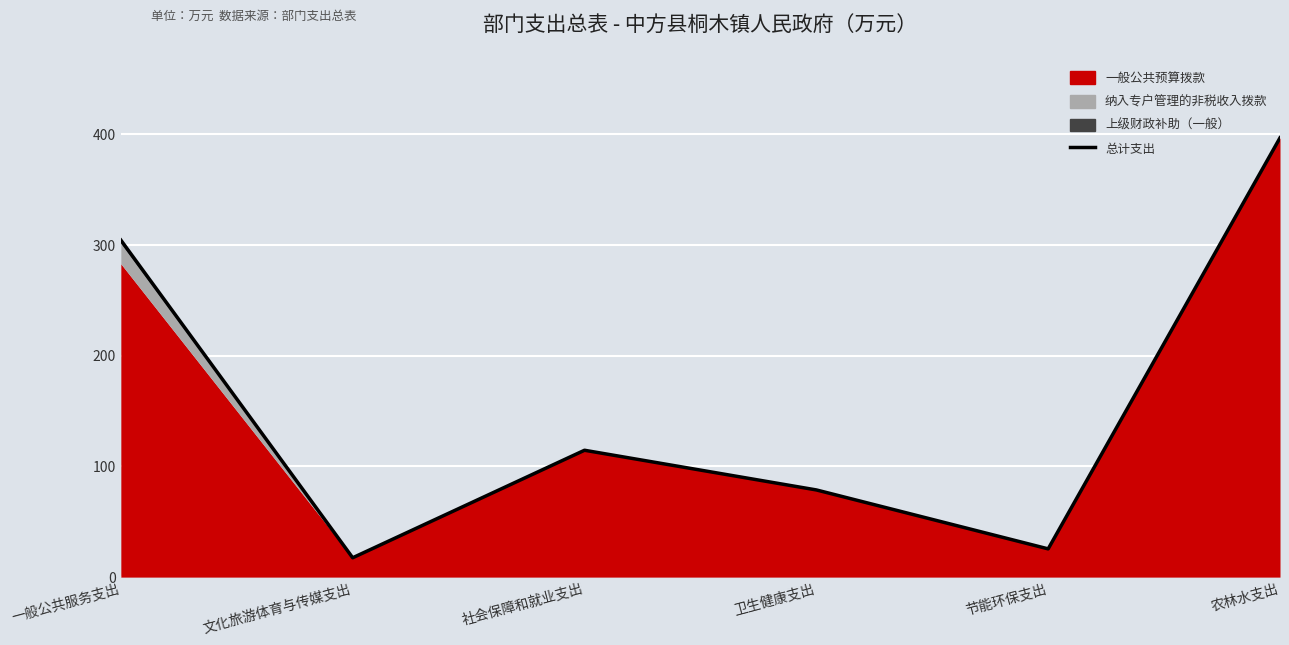

What is the difference between the values at 节能环保支出 and 文化旅游体育与传媒支出?

8.0